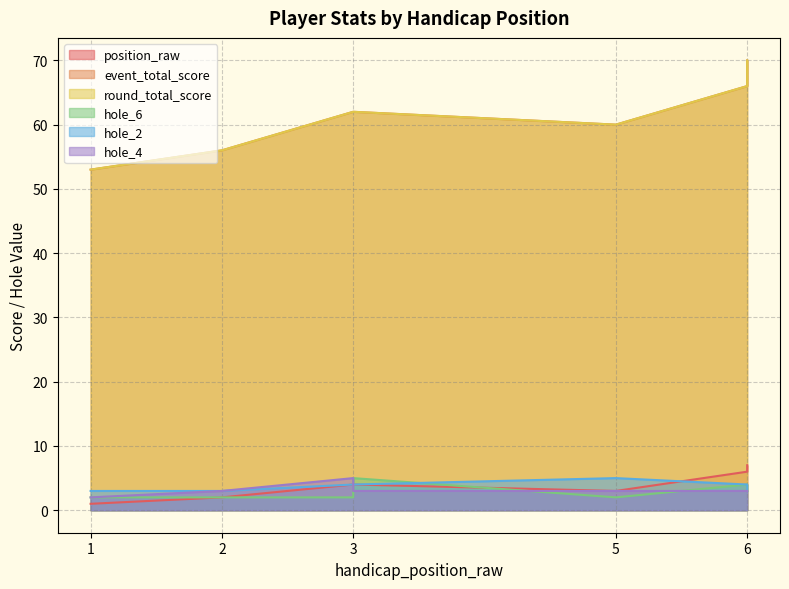

True or false: round_total_score has a value of 66 at 6.

True